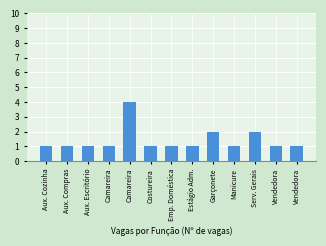

The value at Manicure is 2. True or false?

False